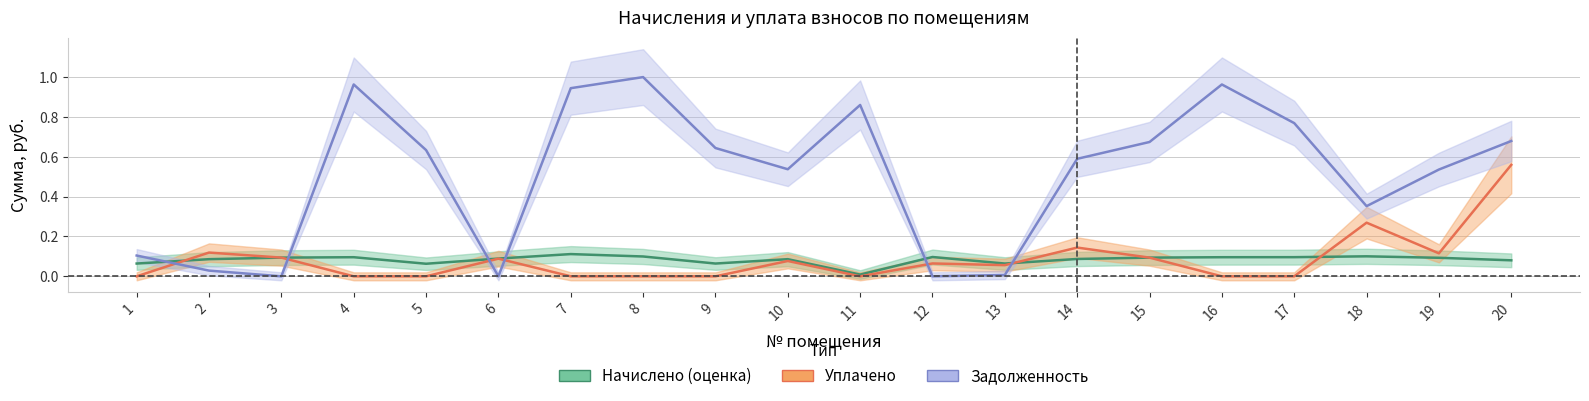

Between 11 and 20, which series saw the biggest shift?

уплачено